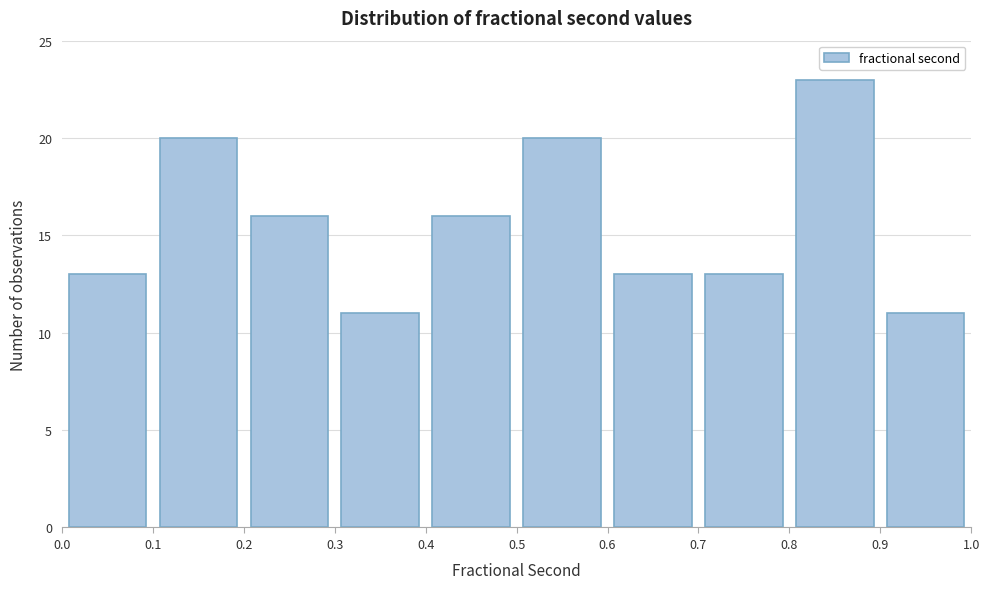

Which range on the x-axis has the tallest bar?

0.8 to 0.9